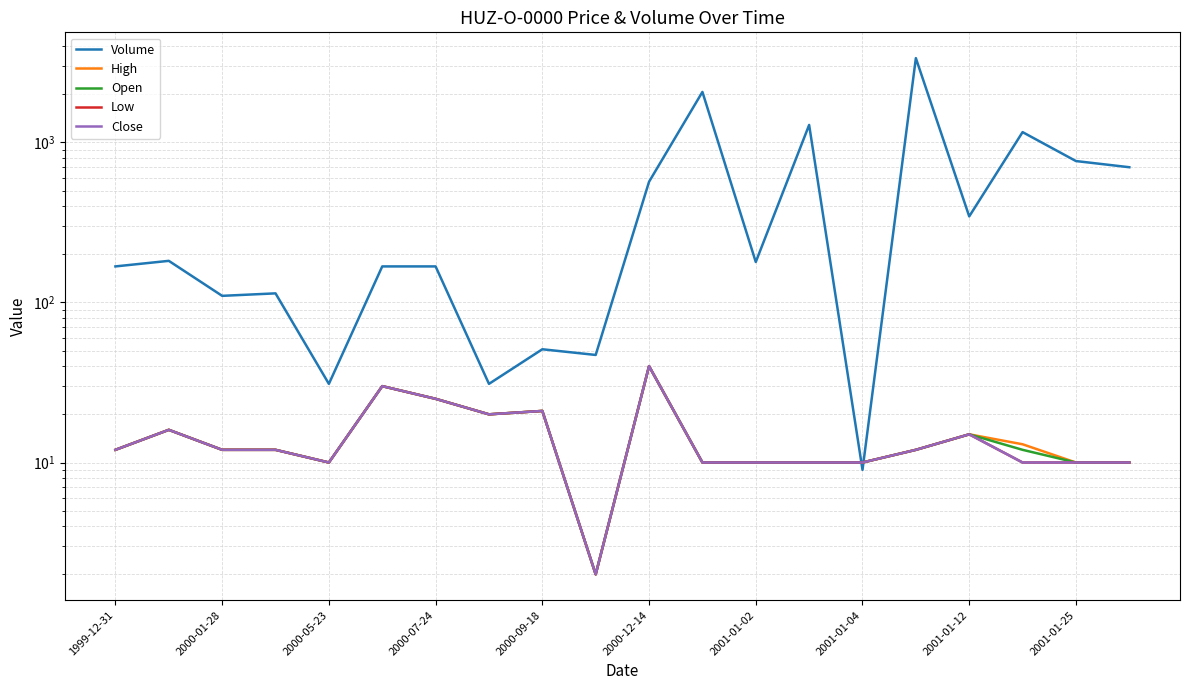

What is the greatest value displayed?

3363